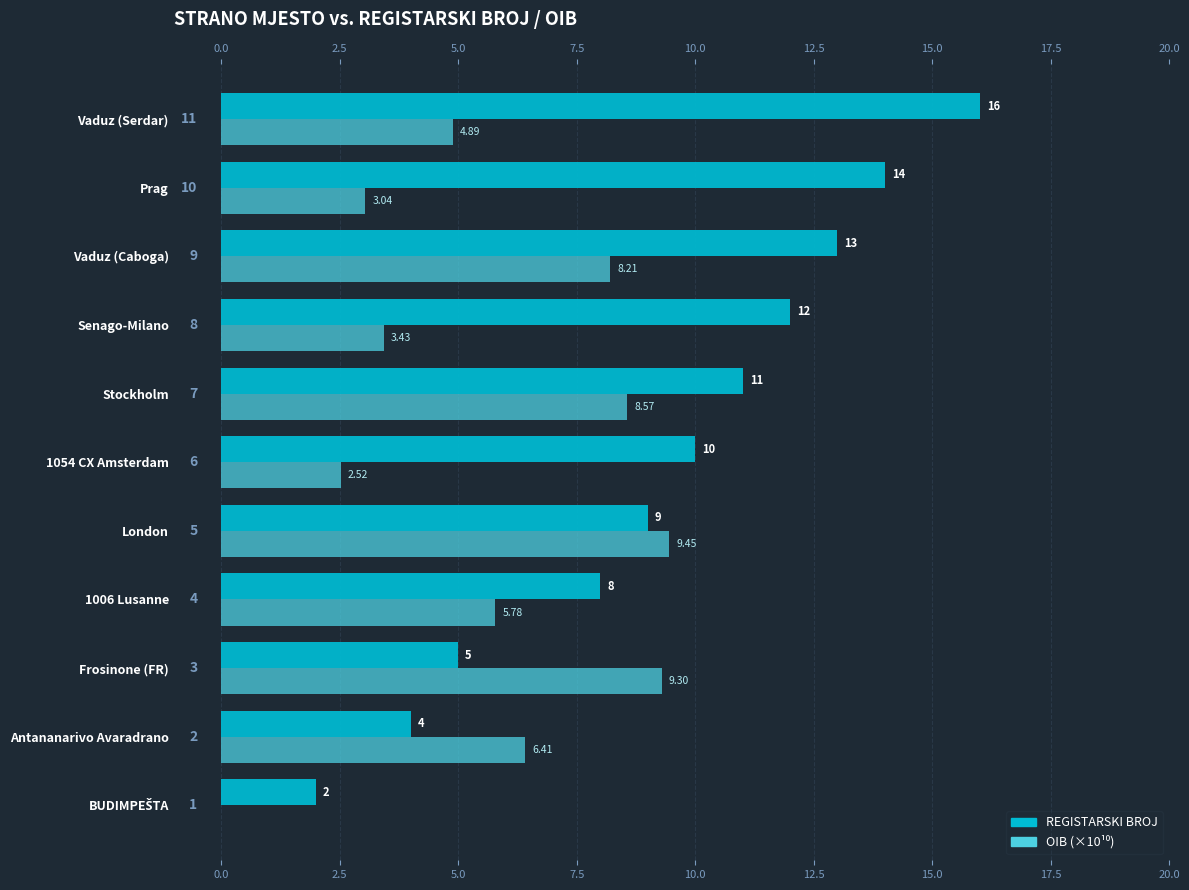

What is the difference between the second highest and second lowest values in the REGISTARSKI BROJ series?

10.0